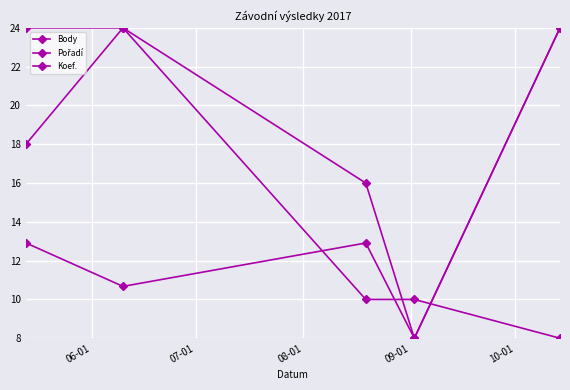

How many data points in Body are less than 12?

2